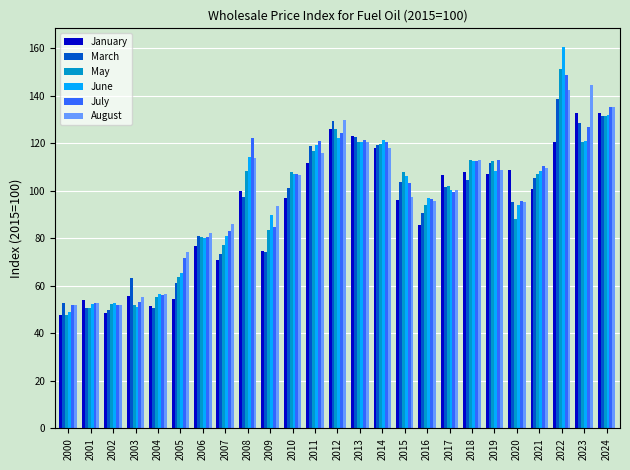

What is the smallest value displayed?

47.6